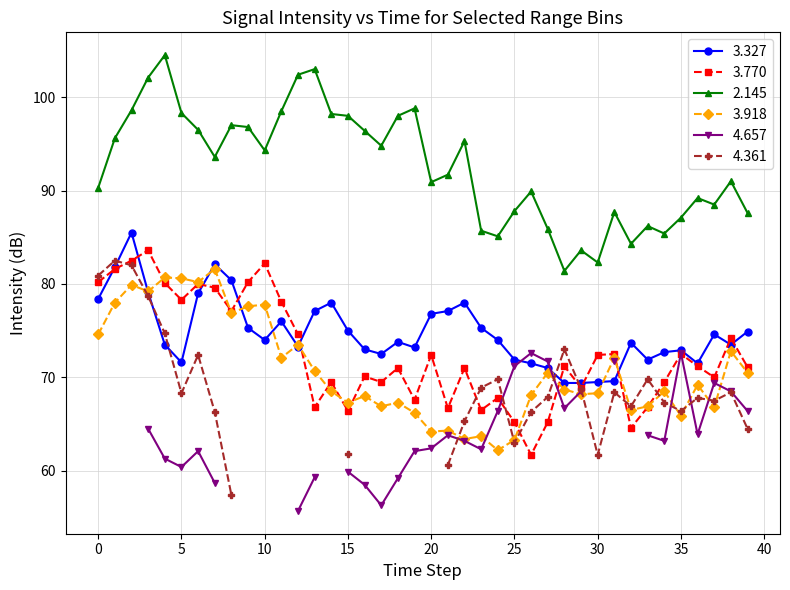

True or false: 3.327 has more than 1 interior local peaks.

True